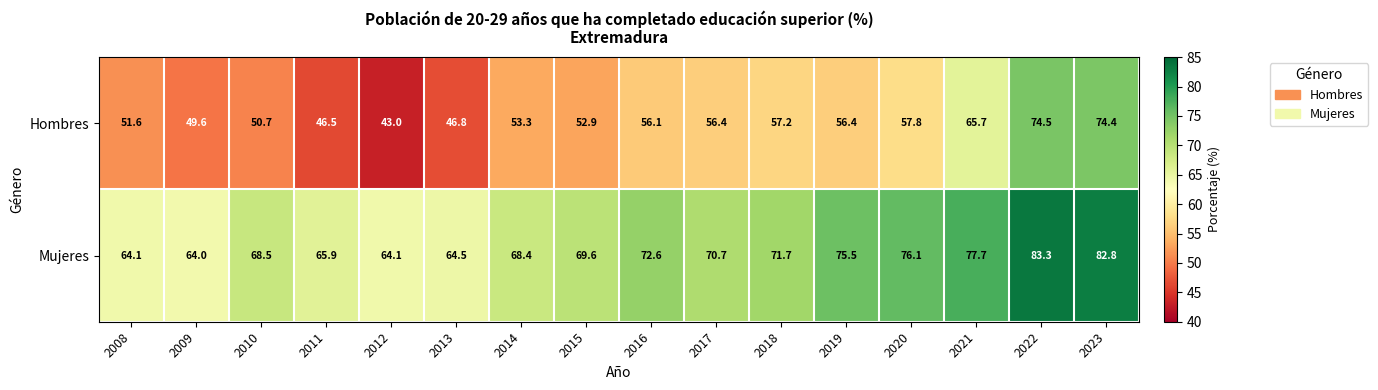

Rank the series by their average value, from lowest to highest.

Hombres, Mujeres